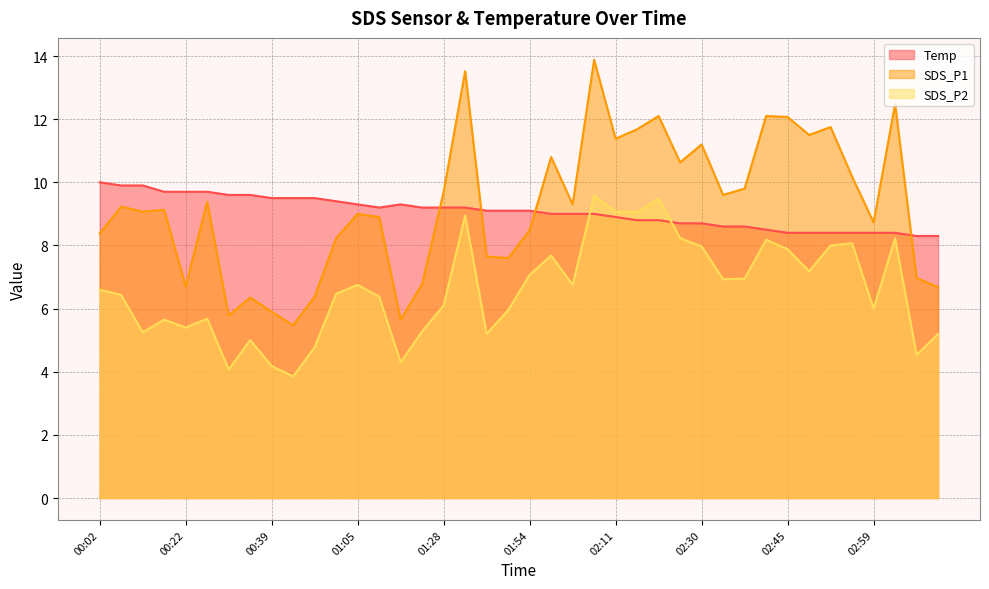

What is the label of the 14th point from the left?

01:11